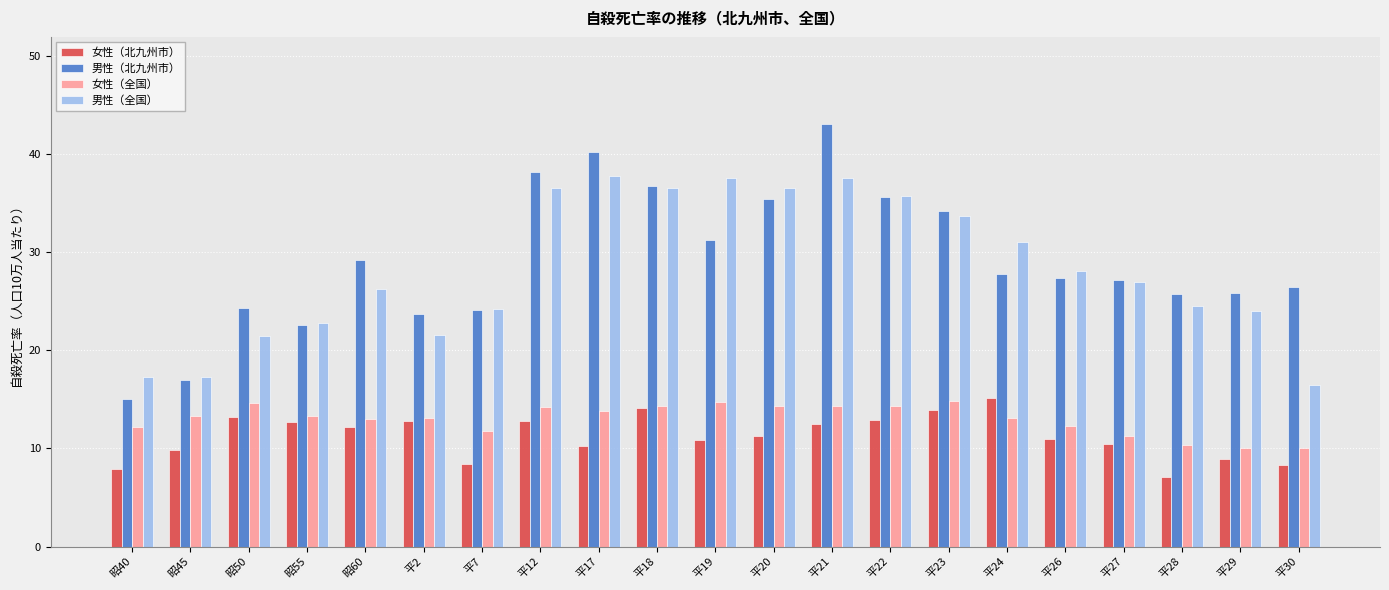

Rank the series at 平17 from lowest to highest value.

女性（北九州市）, 女性（全国）, 男性（全国）, 男性（北九州市）